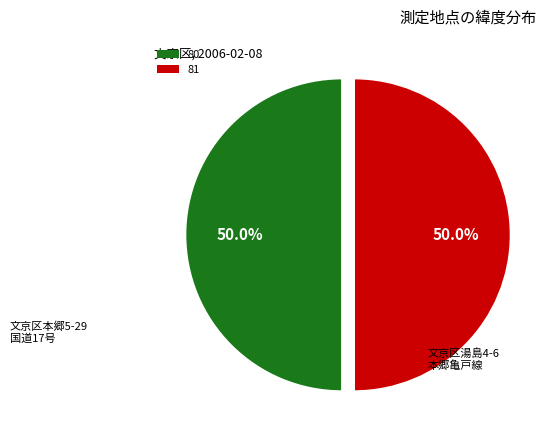

Count the number of slices in the pie.

2